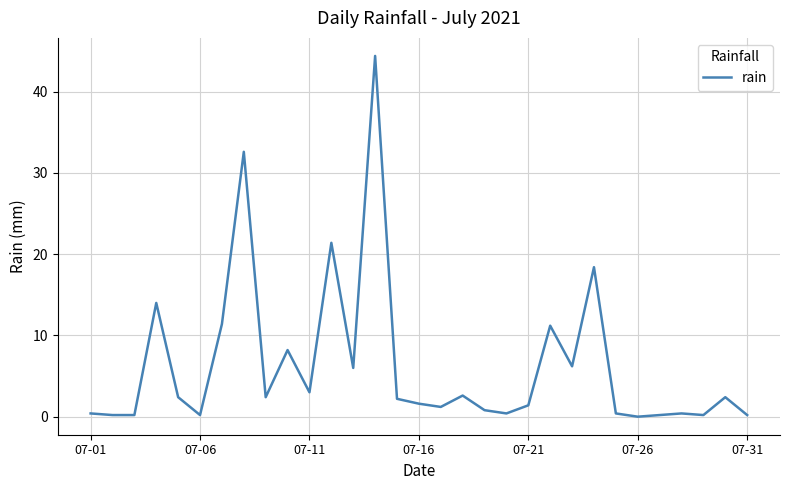

What is the maximum value shown in the chart?

44.4